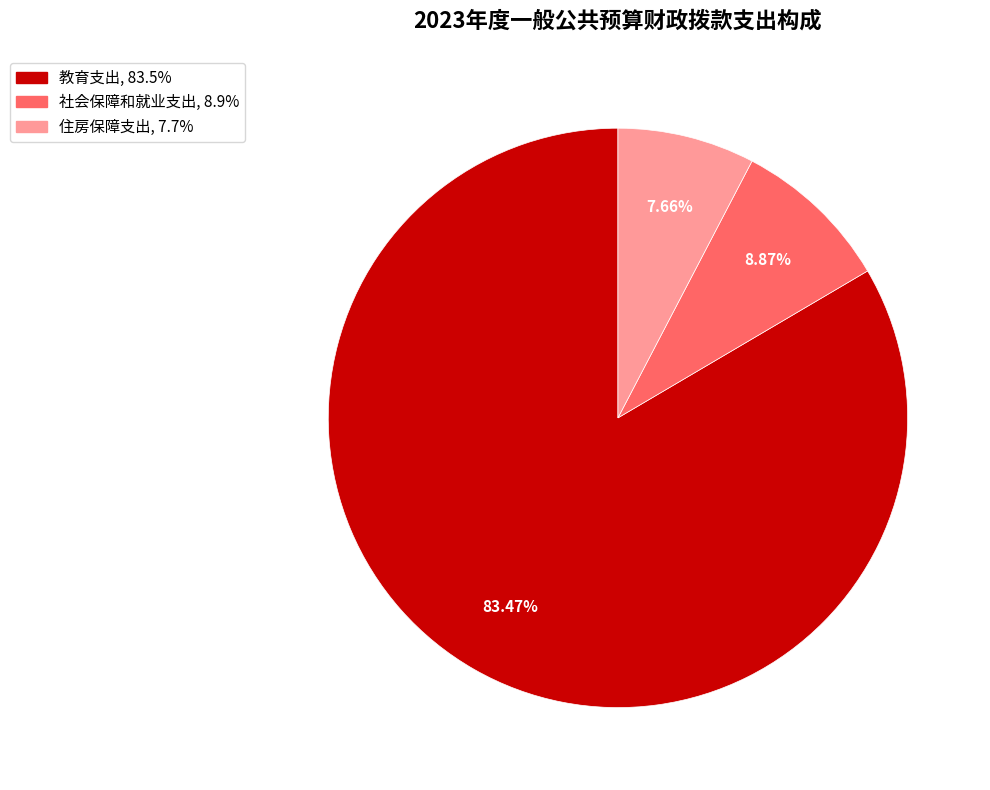

What portion of the pie excludes 住房保障支出?

92.3%